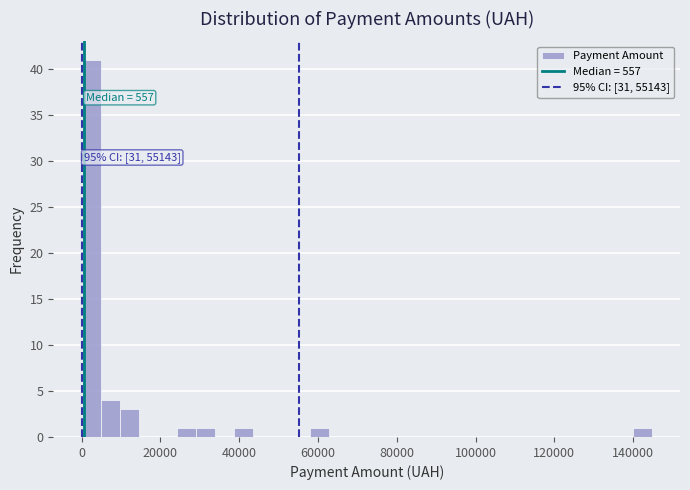

Read against the x-axis, roughly where is the centre of the tallest bar?

2000